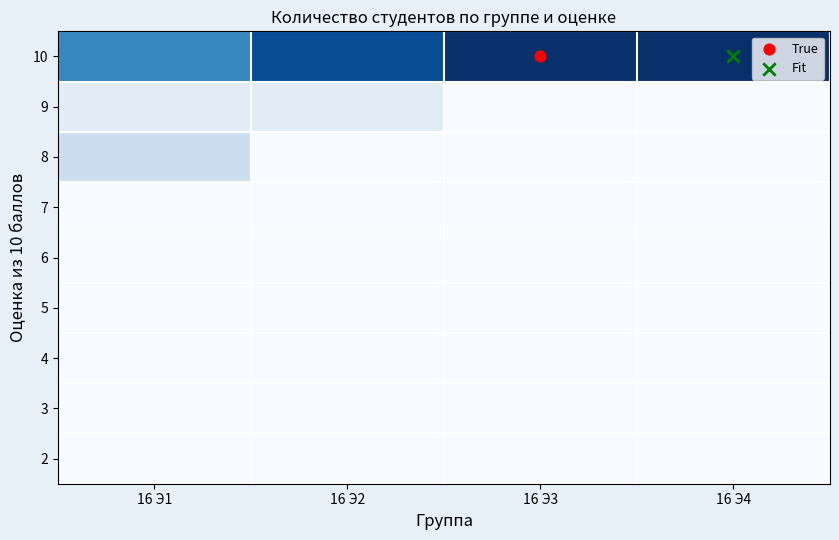

Count the number of data series in this chart.

9